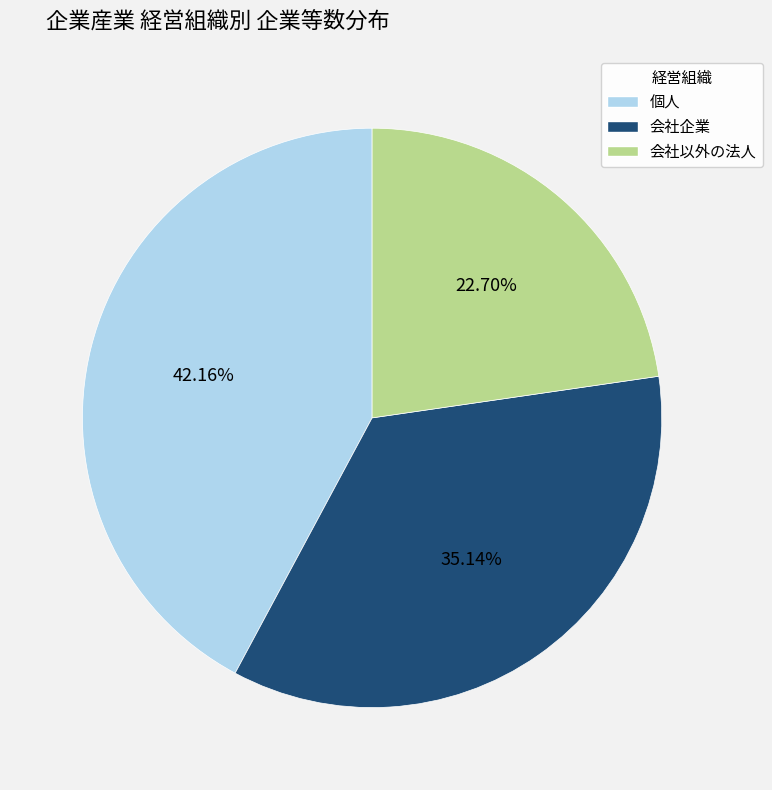

Is there a majority slice in this chart?

No